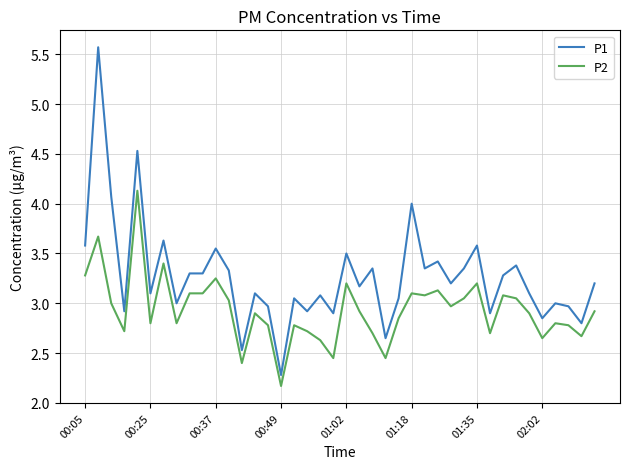

Which series has the widest spread of values?

P1